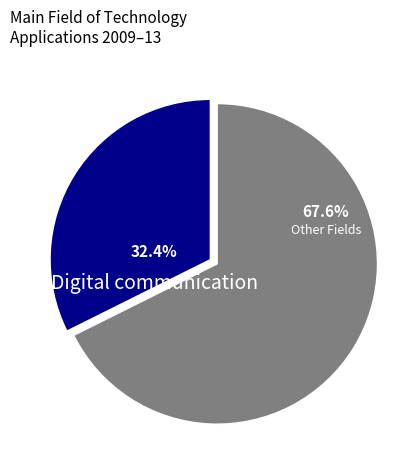

How many slices are in this pie chart?

2